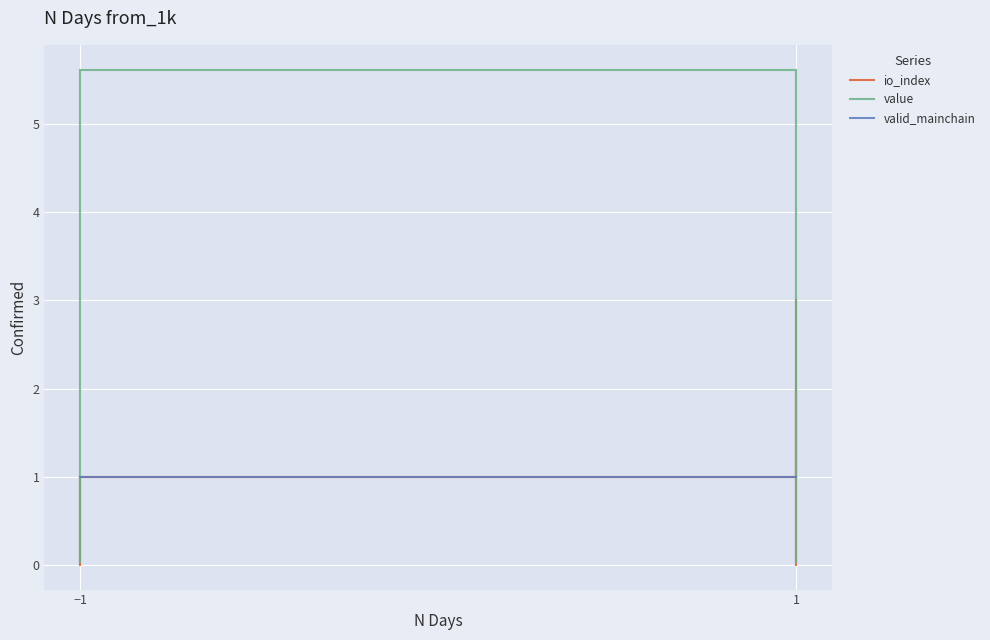

How many lines are shown in the chart?

3